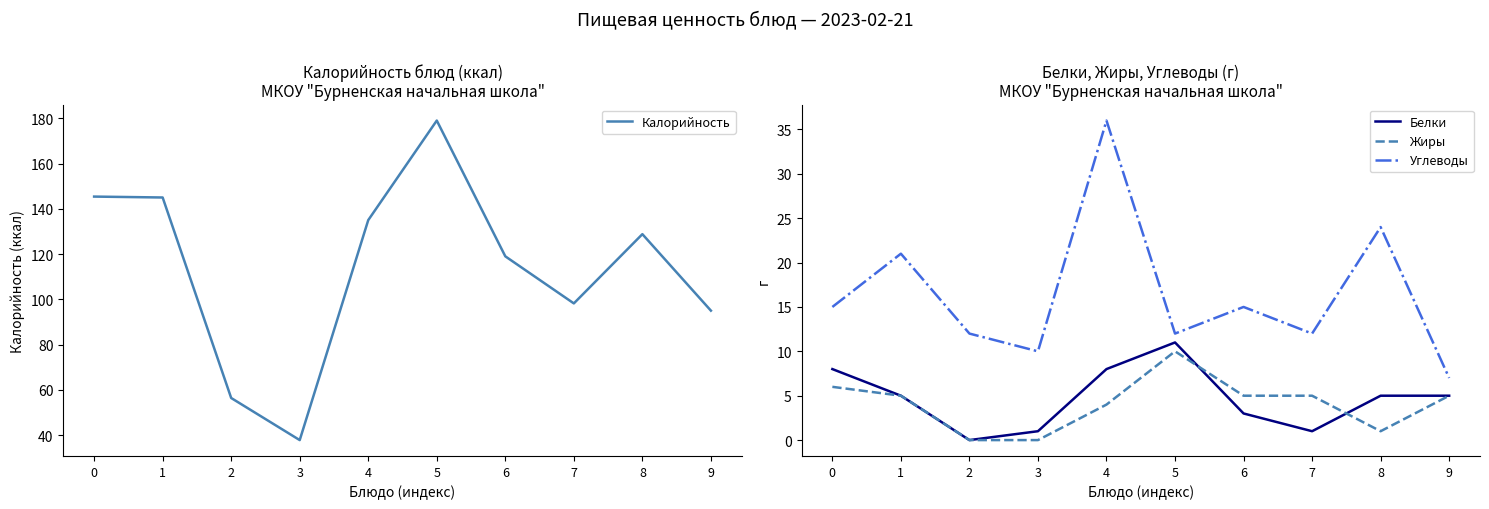

What is the sum of the Жиры values at 1 and 6?

10